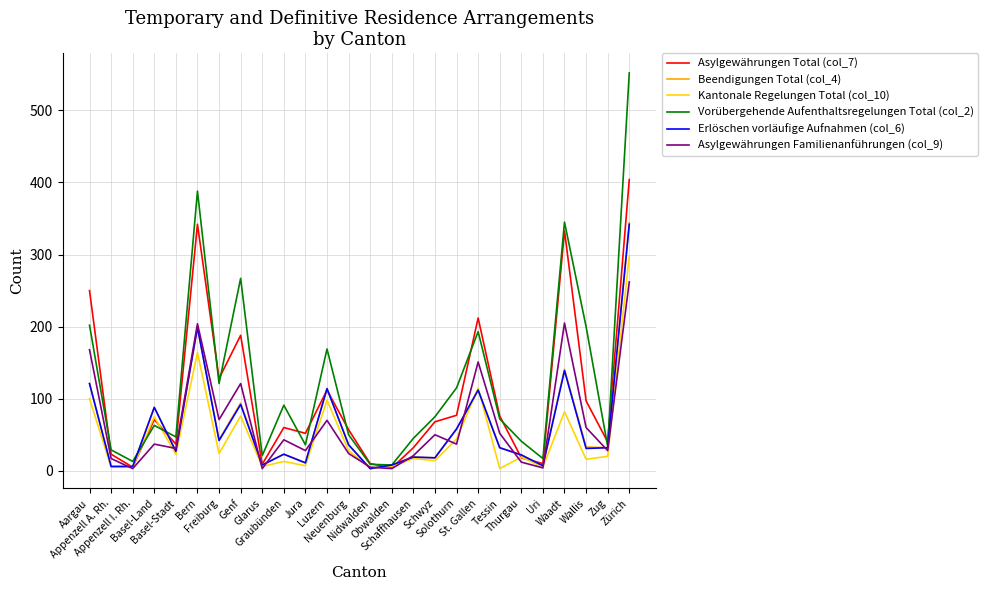

Which series has the widest spread of values?

Vorübergehende Aufenthaltsregelungen Total (col_2)